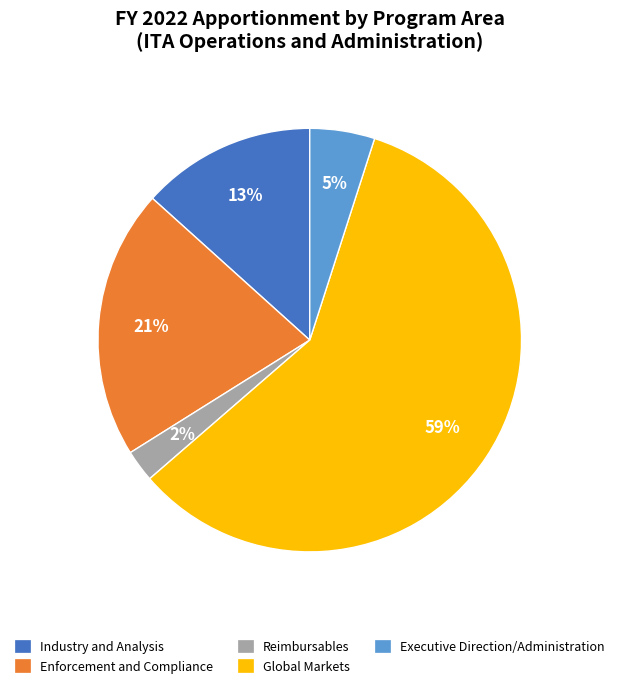

The Executive Direction/Administration slice represents 5% of the pie. True or false?

True